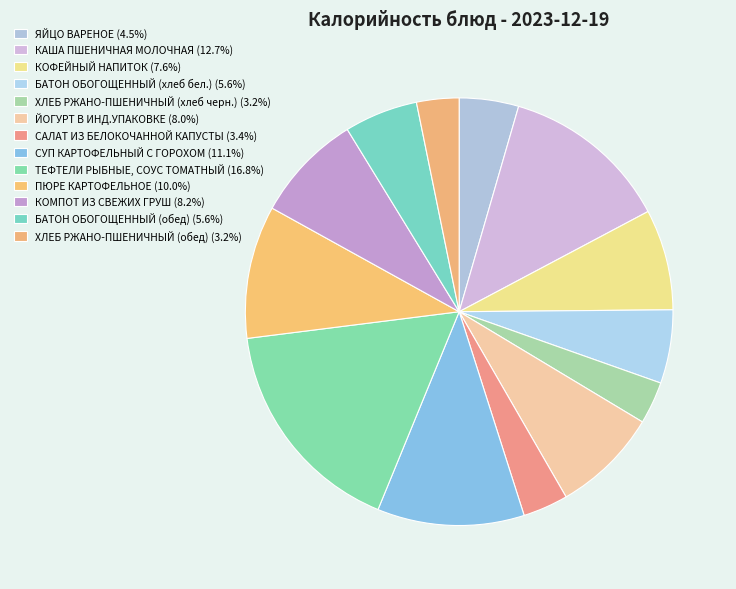

Count the number of slices in the pie.

13